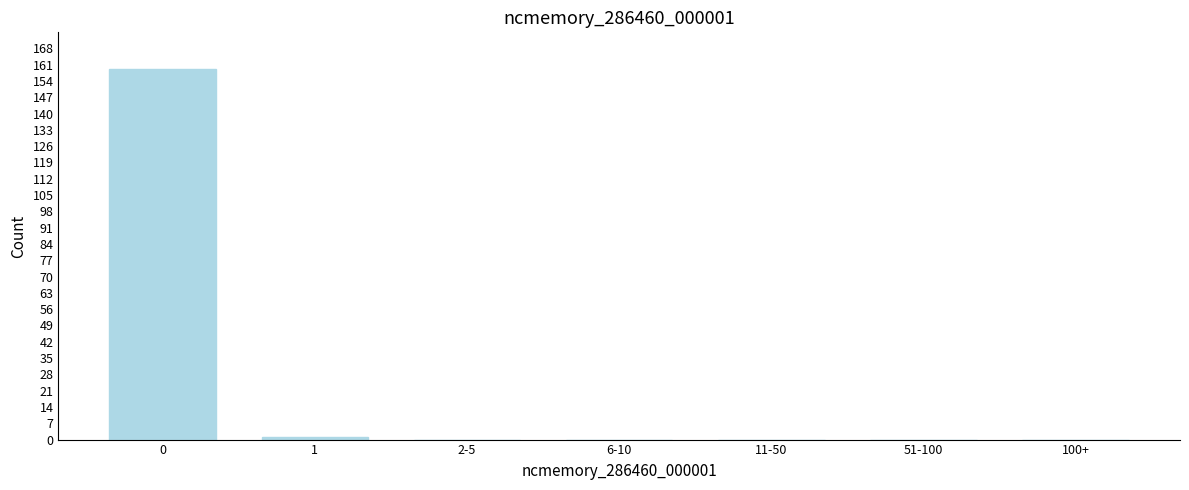

Reading right to left, extract all data points from this chart.

100+=0	51-100=0	11-50=0	6-10=0	2-5=0	1=1	0=159